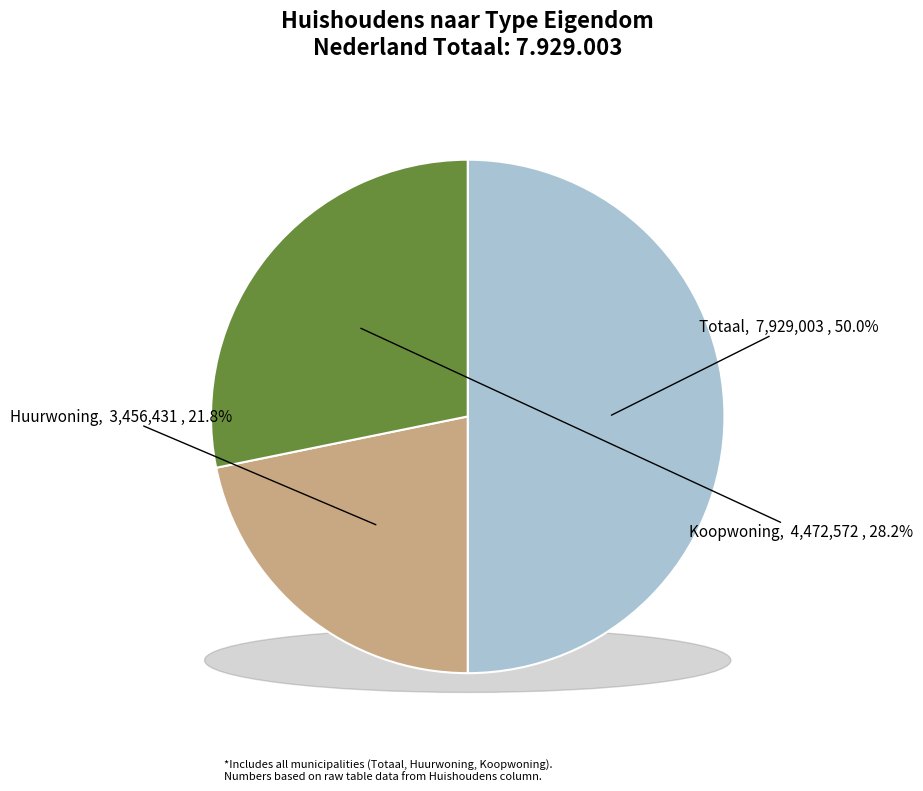

Which category has the smallest portion of the pie?

Huurwoning